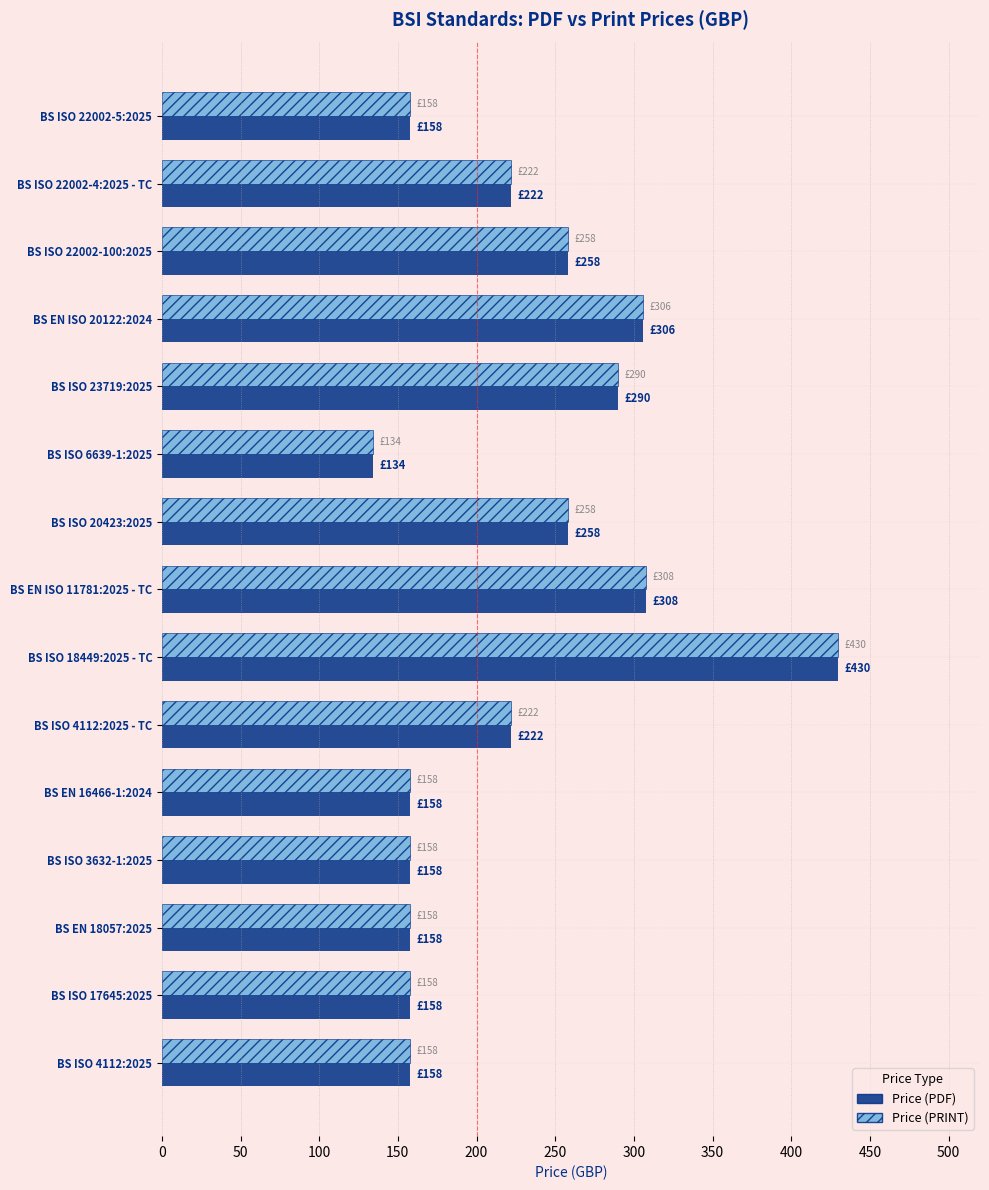

What is the maximum value shown in the chart?

430